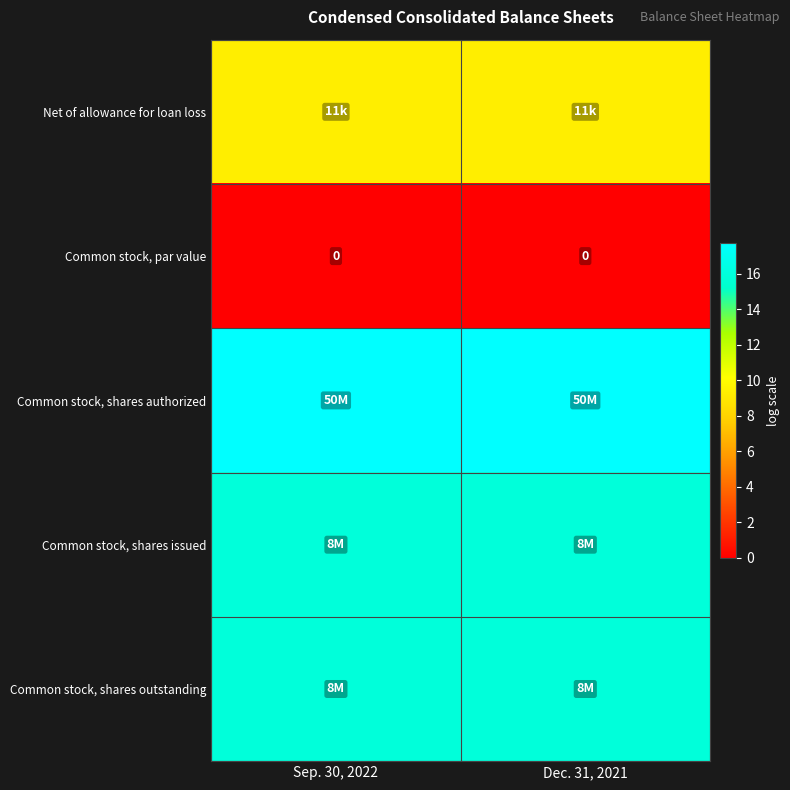

Which series has the largest total across all categories?

Common stock, shares authorized